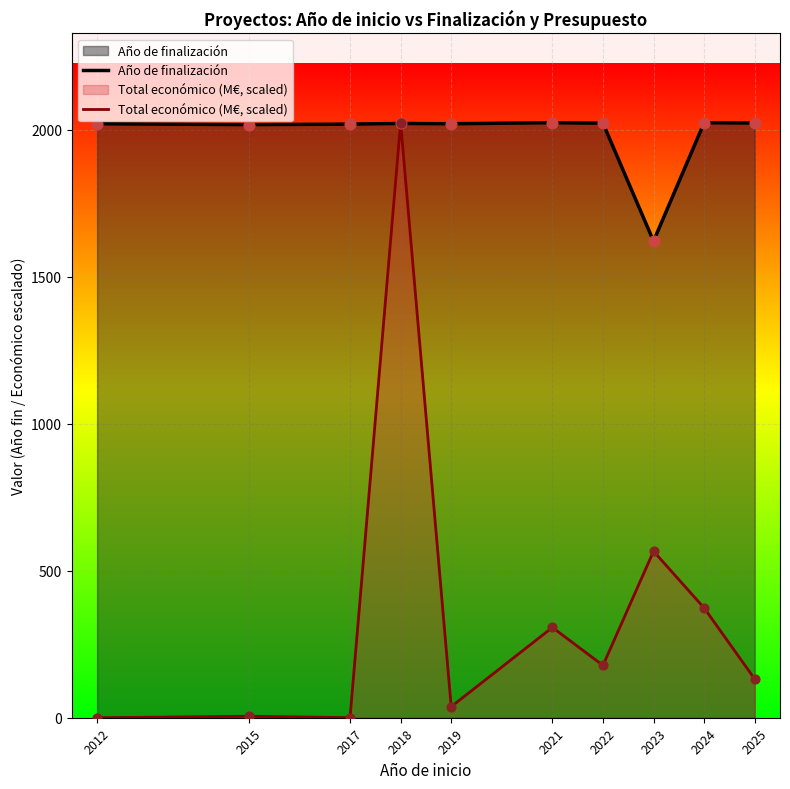

At how many categories does at least one series exceed 379?

10